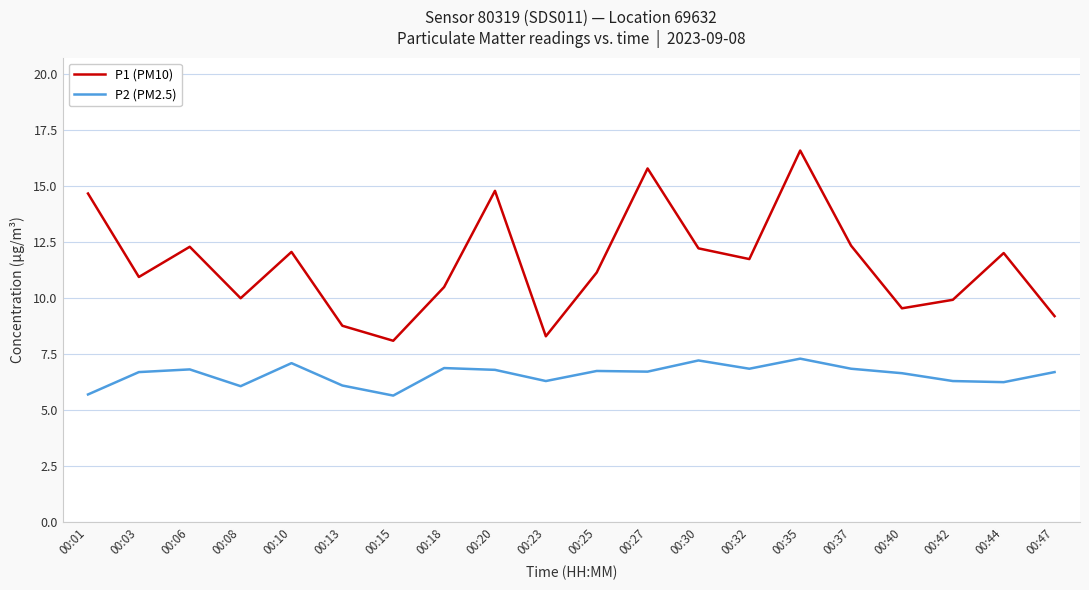

Is it true that P2 (PM2.5) equals 8.5 at 00:15?

False